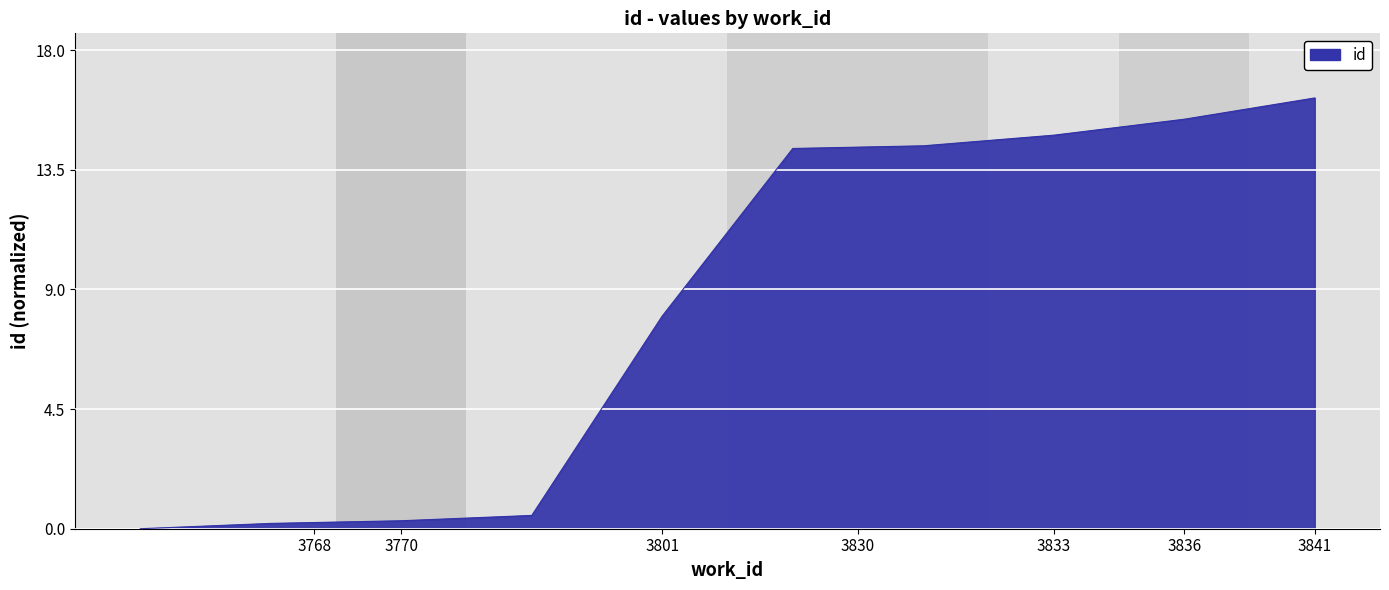

What is the maximum value shown in the chart?

16.2